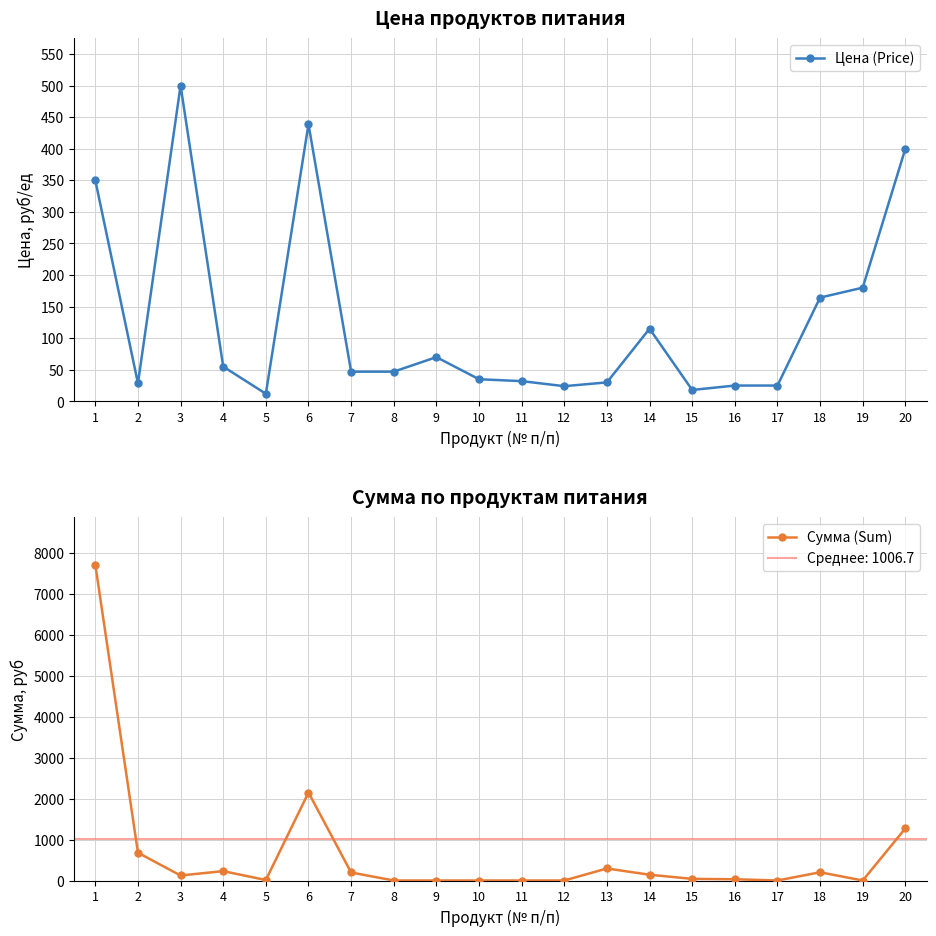

Does the chart have visible grid lines?

Yes